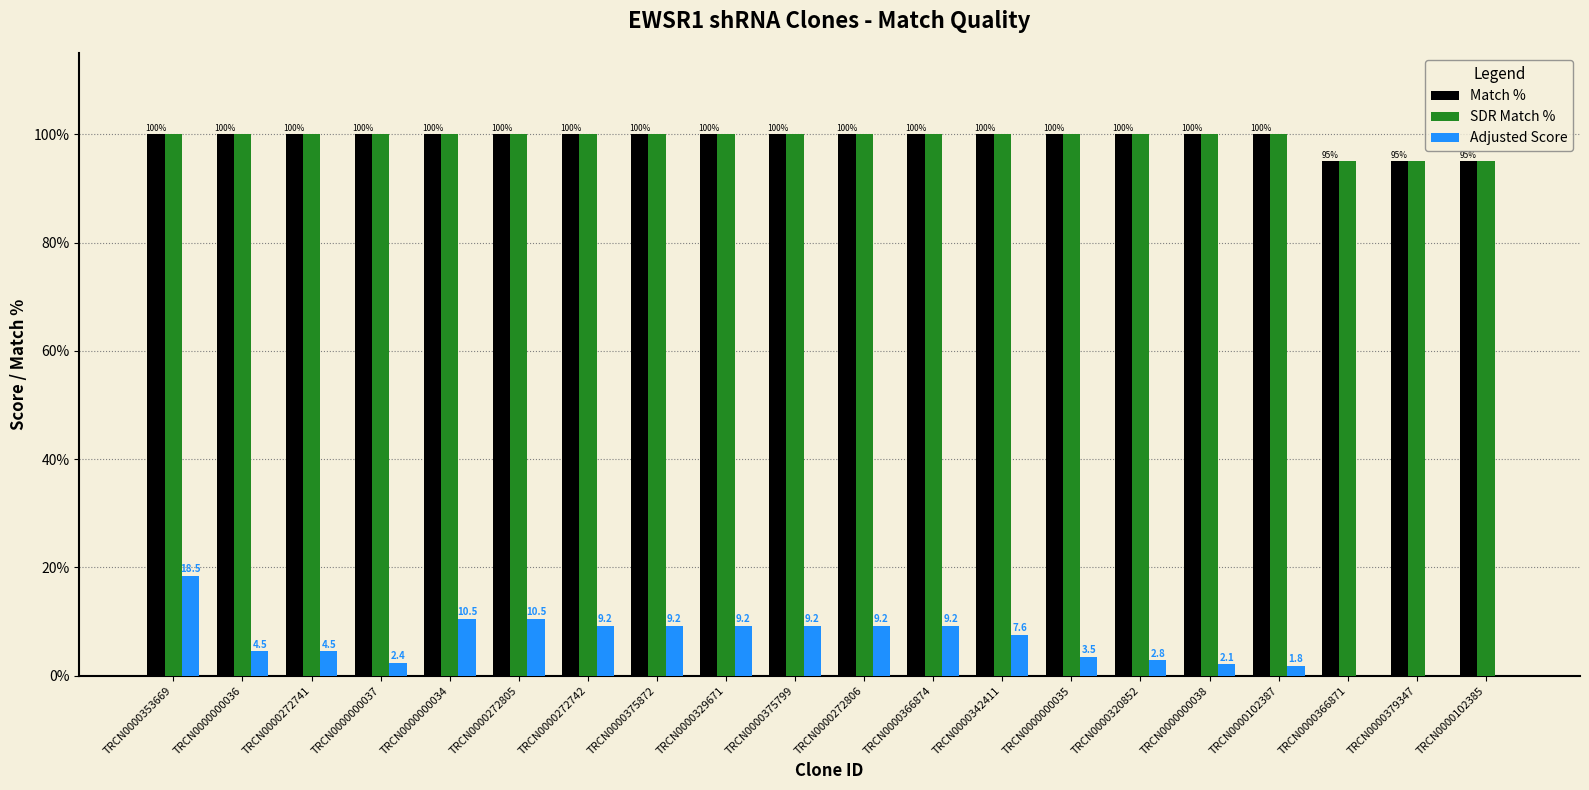

Between TRCN0000329671 and TRCN0000320852, which series saw the biggest shift?

Adjusted Score